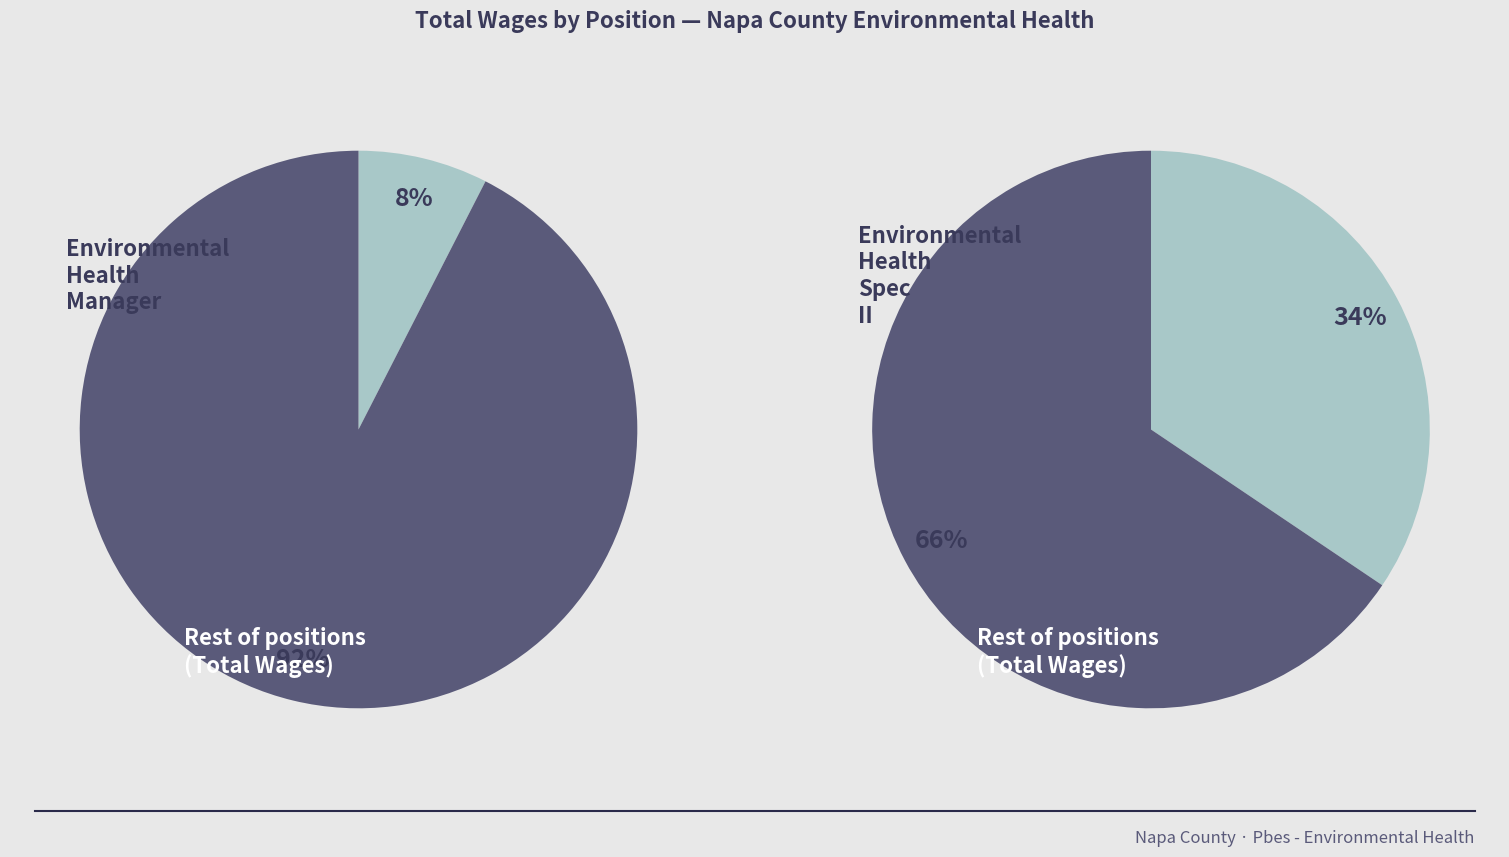

Does Environmental Health Manager account for over 50% of the chart?

No